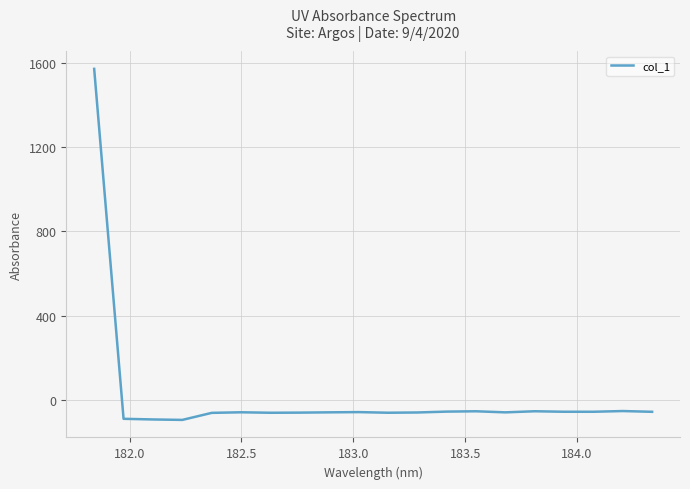

Is this an area chart (filled region under the line)?

No